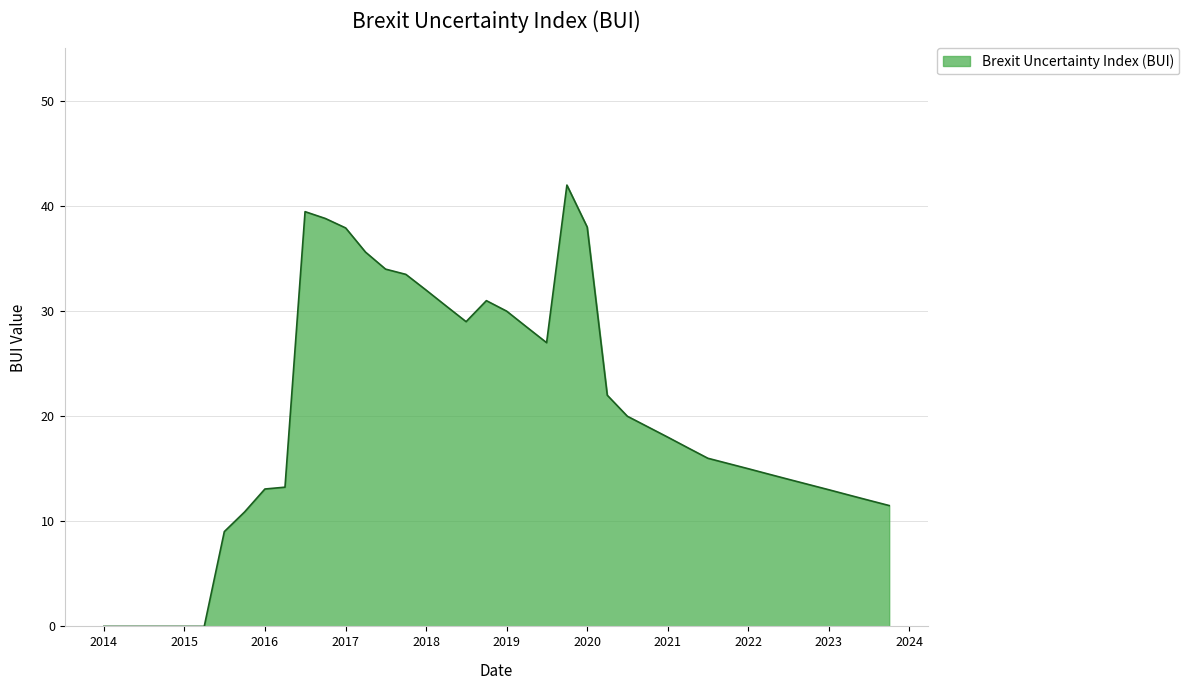

What is the greatest value displayed?

42.0